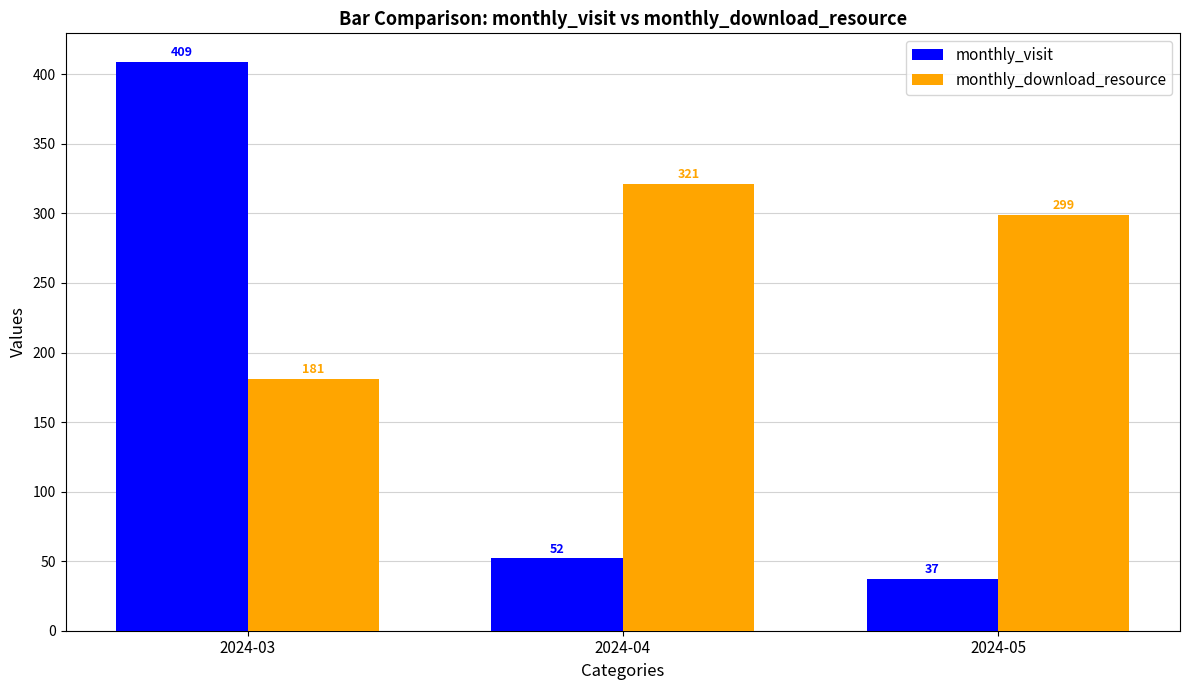

Is it true that monthly_visit equals 52 at 2024-04?

True